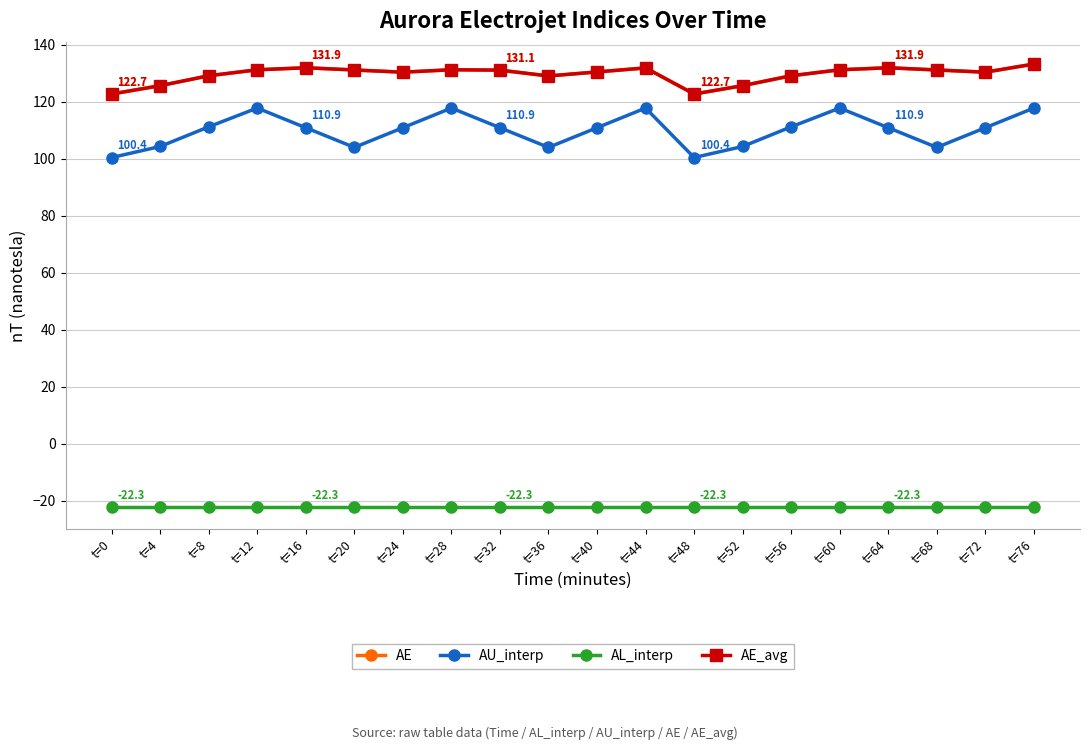

At which label is AL_interp closest to -22?

t=0